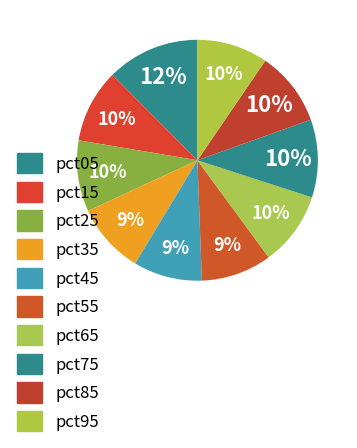

What percentage is NOT represented by pct45?

90.8%